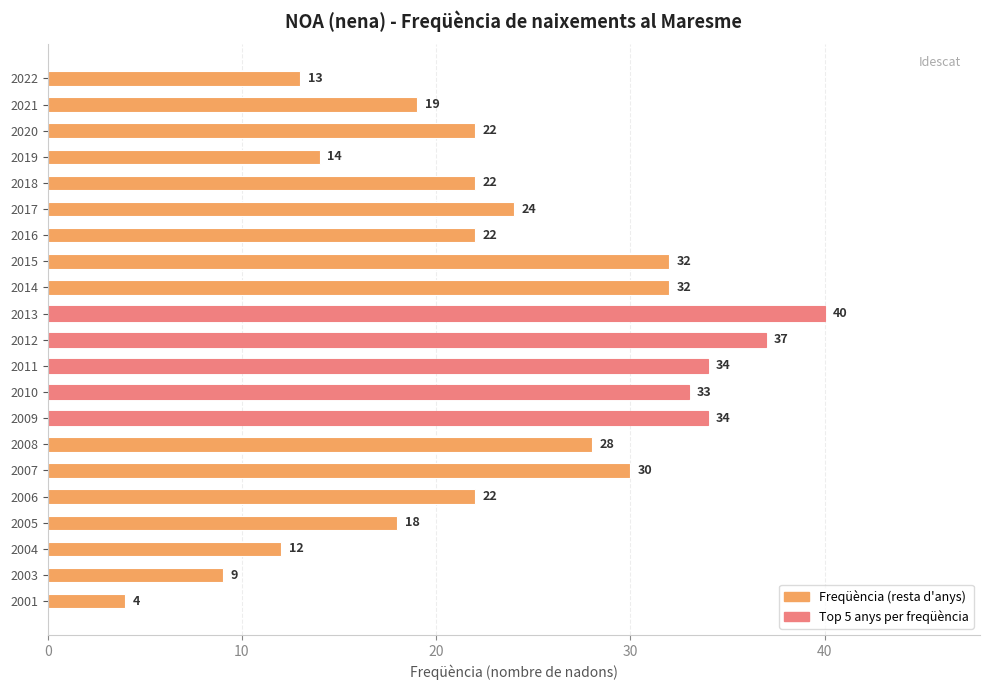

What is the average value?

24